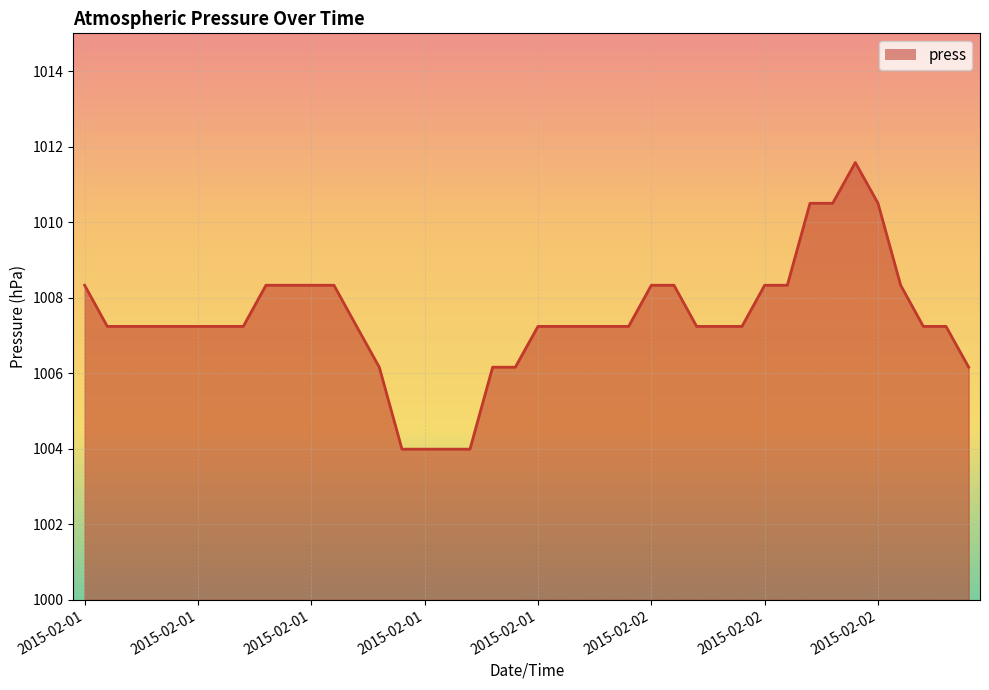

What is the difference between the maximum and minimum values?

7.6